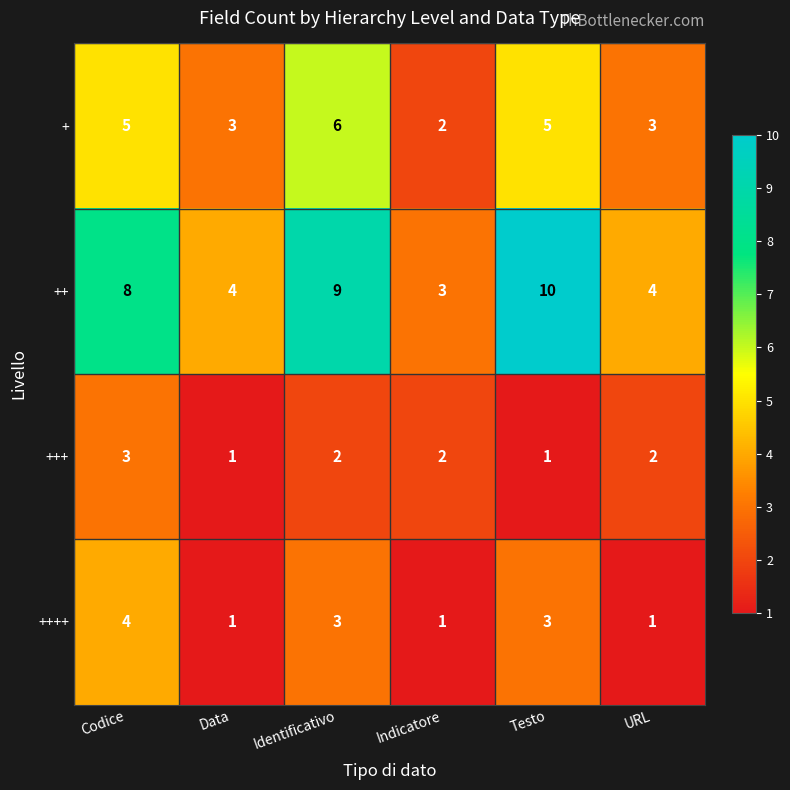

Is it true that +++ equals 2 at Identificativo?

True